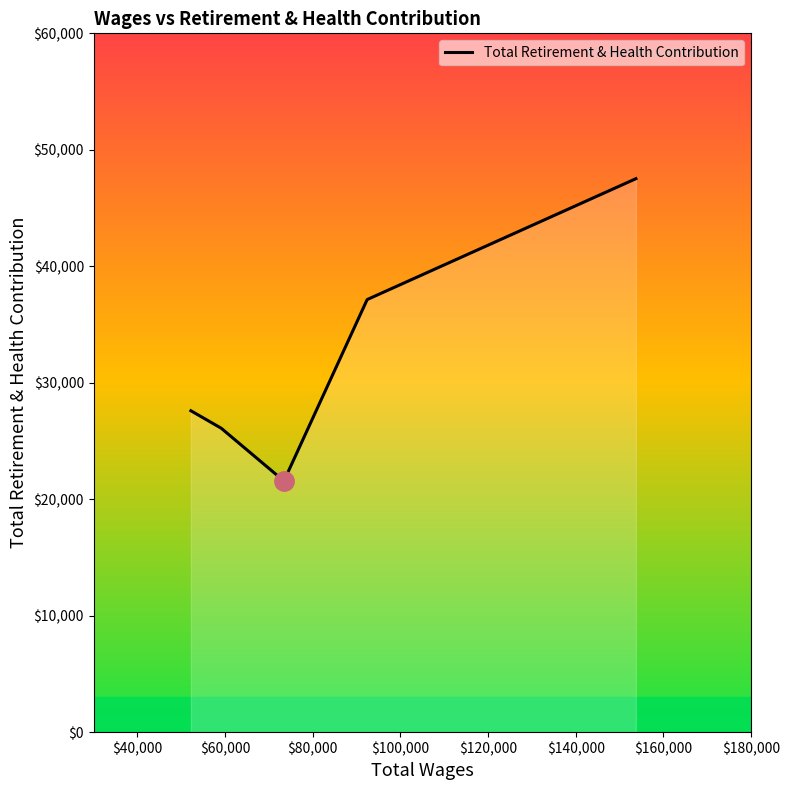

True or false: there are more than 0 points higher than both neighbors.

False